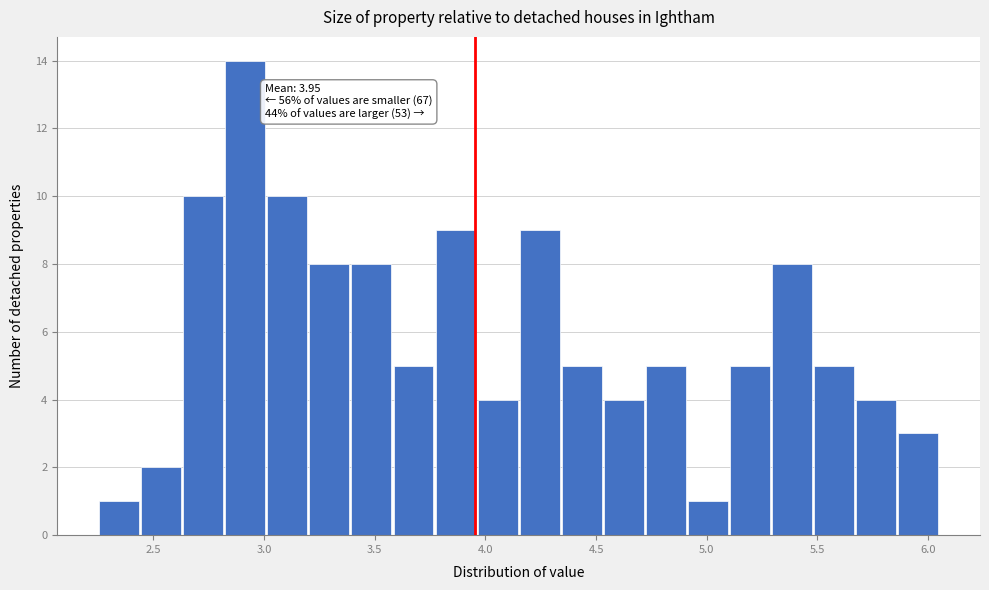

Read against the x-axis, roughly where is the centre of the tallest bar?

2.90